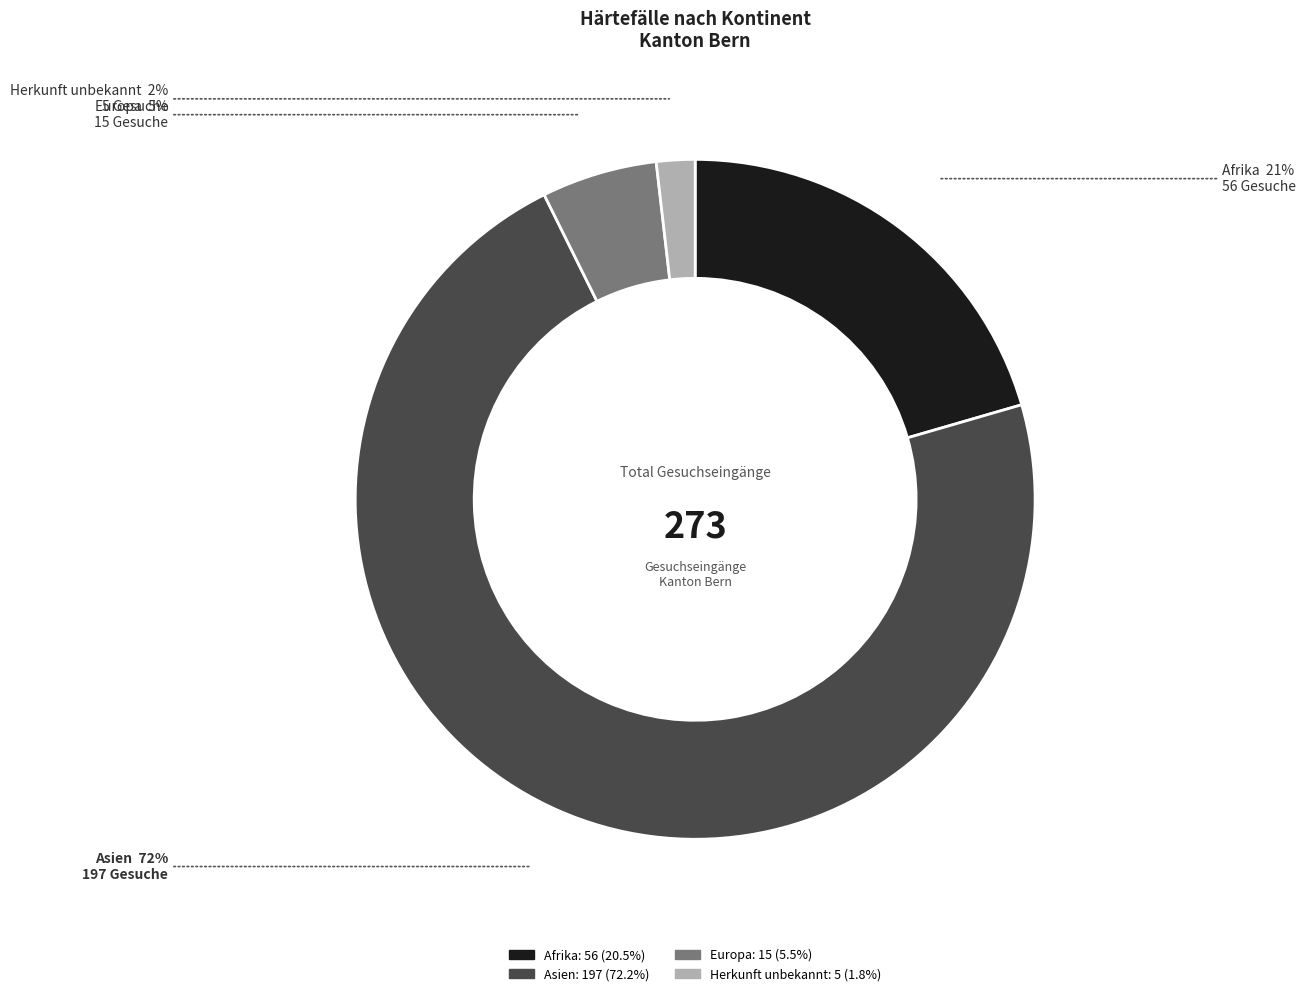

Is Europa the majority of the pie?

No